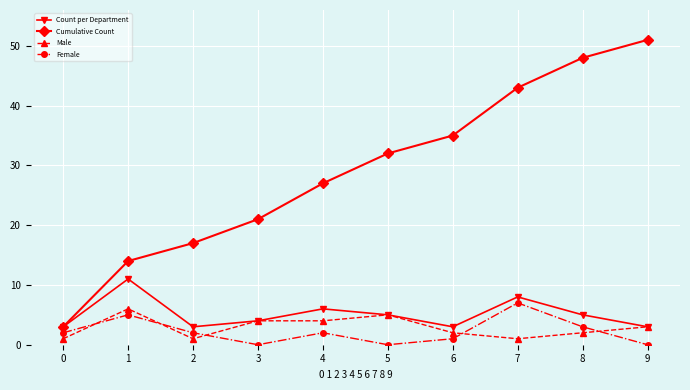

Is the value of Male at 6 greater than the value of Female at 1?

No